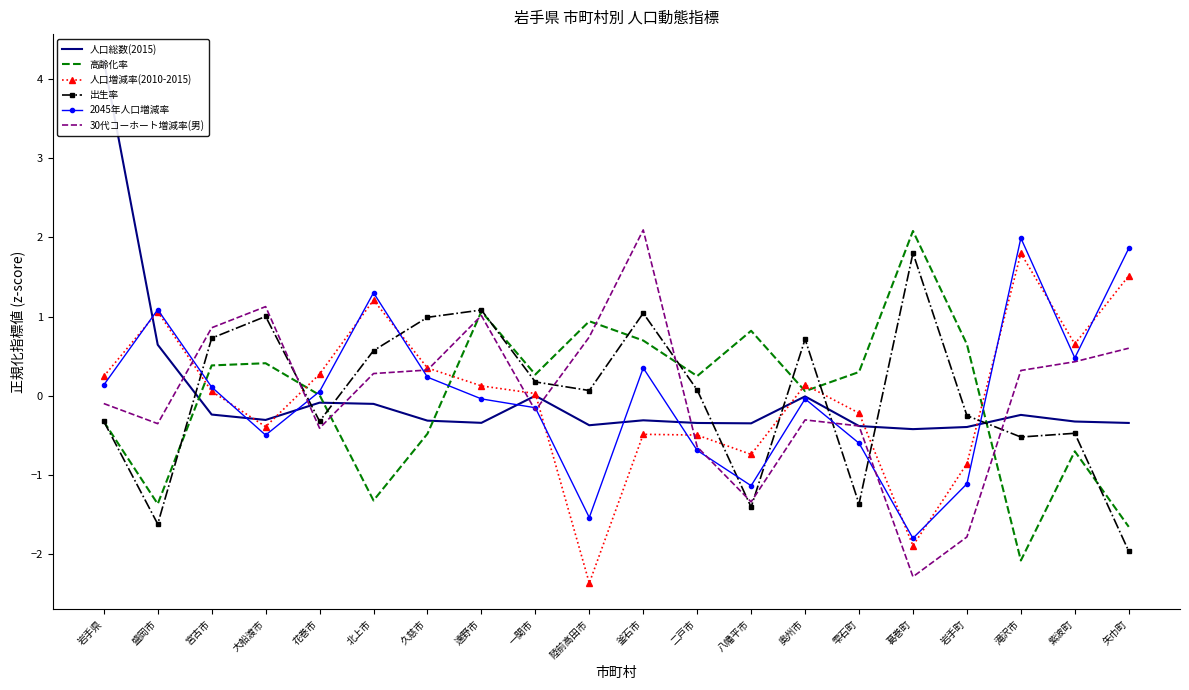

Reading left to right, transcribe all the data shown in this chart.

人口総数(2015): 4.2	0.6	-0.2	-0.3	-0.1	-0.1	-0.3	-0.3	0.0	-0.4	-0.3	-0.3	-0.3	-0.0	-0.4	-0.4	-0.4	-0.2	-0.3	-0.3
高齢化率: -0.3	-1.4	0.4	0.4	0.0	-1.3	-0.5	1.1	0.3	0.9	0.7	0.2	0.8	0.1	0.3	2.1	0.7	-2.1	-0.7	-1.7
人口増減率(2010-2015): 0.2	1.1	0.1	-0.4	0.3	1.2	0.4	0.1	0.0	-2.4	-0.5	-0.5	-0.7	0.1	-0.2	-1.9	-0.9	1.8	0.7	1.5
出生率: -0.3	-1.6	0.7	1.0	-0.3	0.6	1.0	1.1	0.2	0.1	1.0	0.1	-1.4	0.7	-1.4	1.8	-0.3	-0.5	-0.5	-2.0
2045年人口増減率: 0.1	1.1	0.1	-0.5	0.1	1.3	0.2	-0.0	-0.2	-1.5	0.4	-0.7	-1.1	-0.0	-0.6	-1.8	-1.1	2.0	0.5	1.9
30代コーホート増減率(男): -0.1	-0.4	0.9	1.1	-0.4	0.3	0.3	1.0	-0.2	0.7	2.1	-0.6	-1.3	-0.3	-0.4	-2.3	-1.8	0.3	0.4	0.6